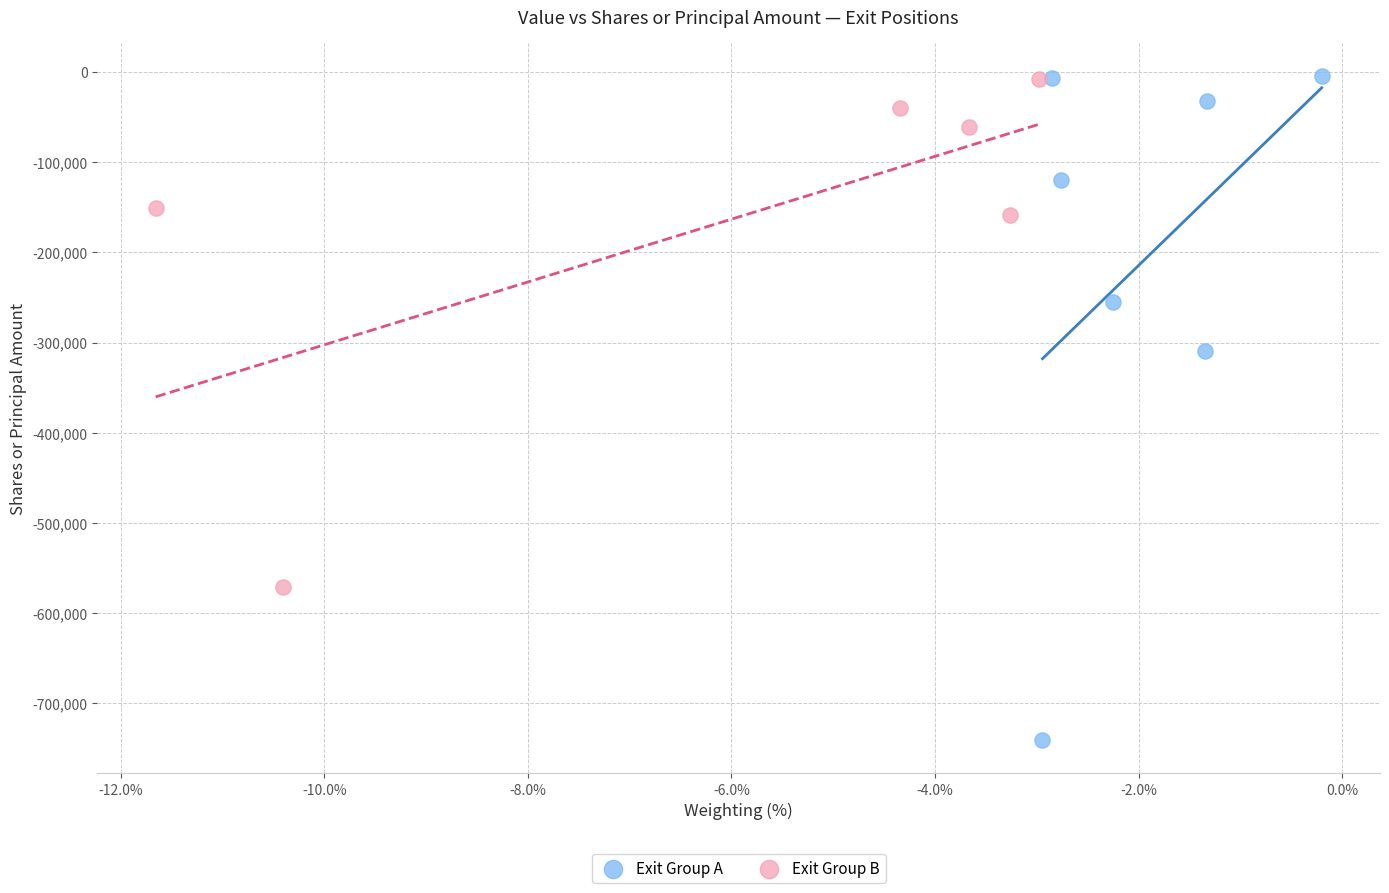

Which series contains the lowest Y value?

Exit Group A